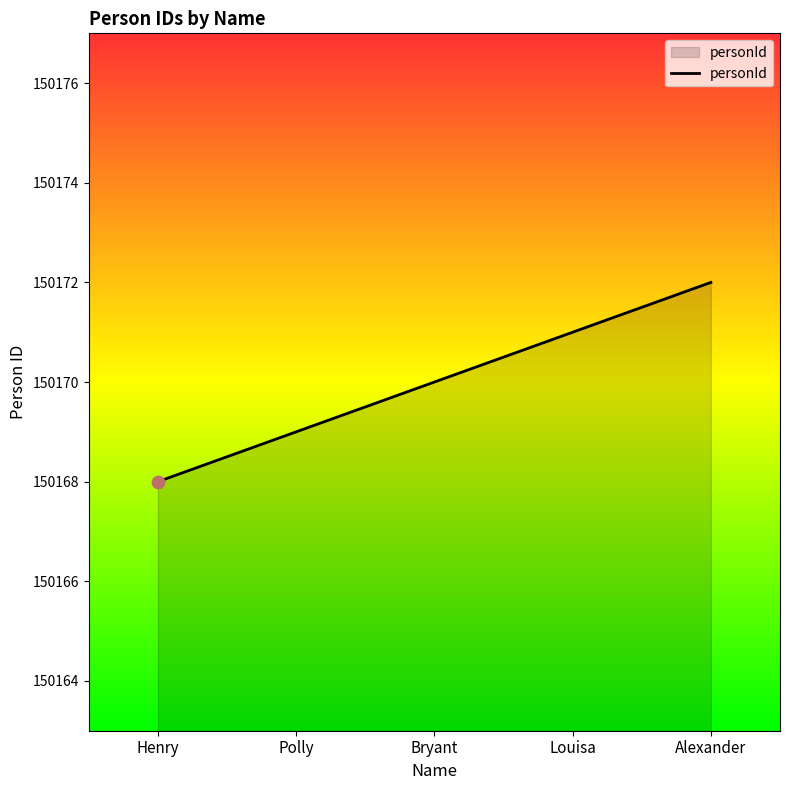

What is the change in value from Henry to Alexander?

+4